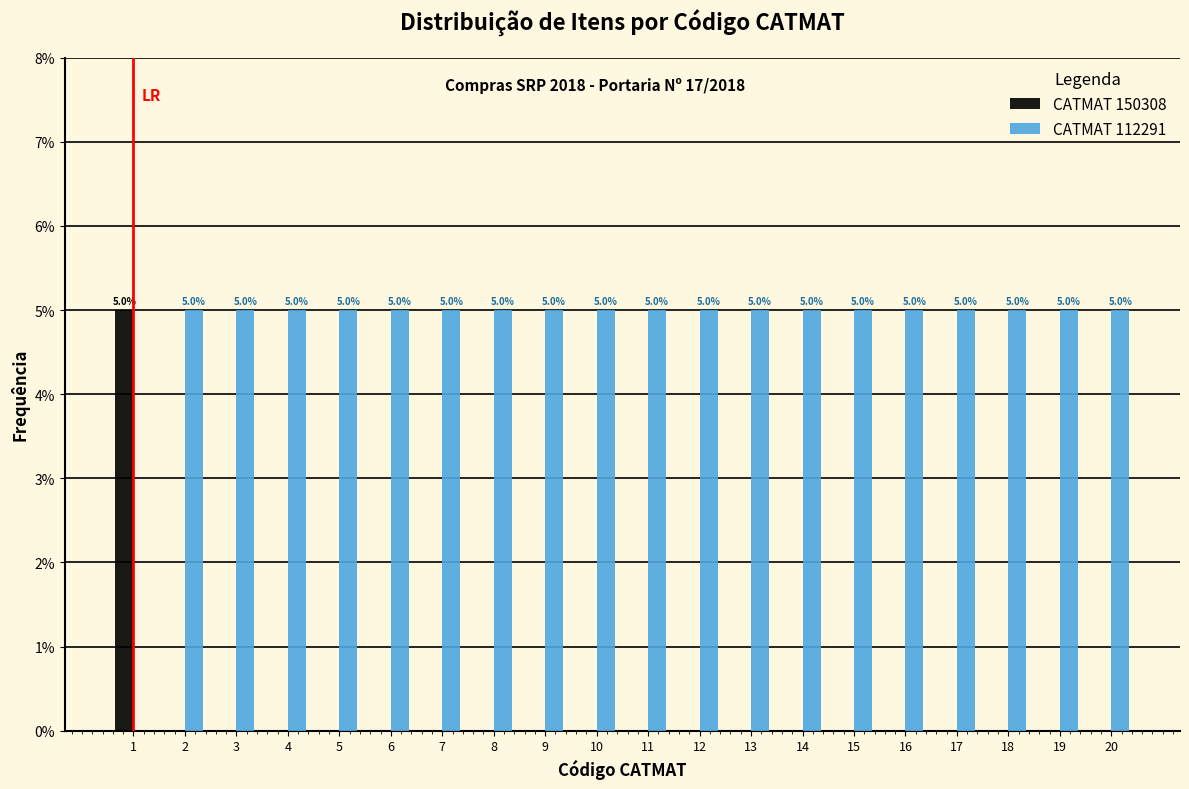

Reading right to left, transcribe all the data shown in this chart.

CATMAT 150308: 20=0	19=0	18=0	17=0	16=0	15=0	14=0	13=0	12=0	11=0	10=0	9=0	8=0	7=0	6=0	5=0	4=0	3=0	2=0	1=5
CATMAT 112291: 20=5	19=5	18=5	17=5	16=5	15=5	14=5	13=5	12=5	11=5	10=5	9=5	8=5	7=5	6=5	5=5	4=5	3=5	2=5	1=0